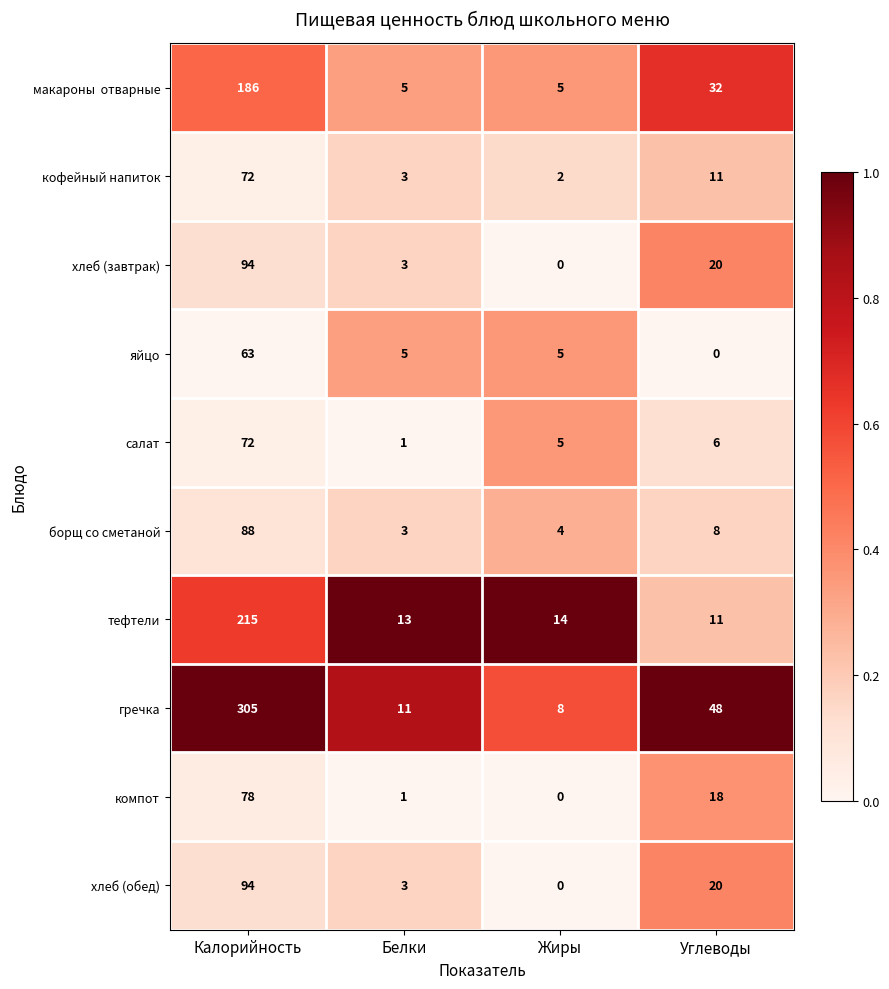

The кофейный напиток series shows 31 at Калорийность. True or false?

False